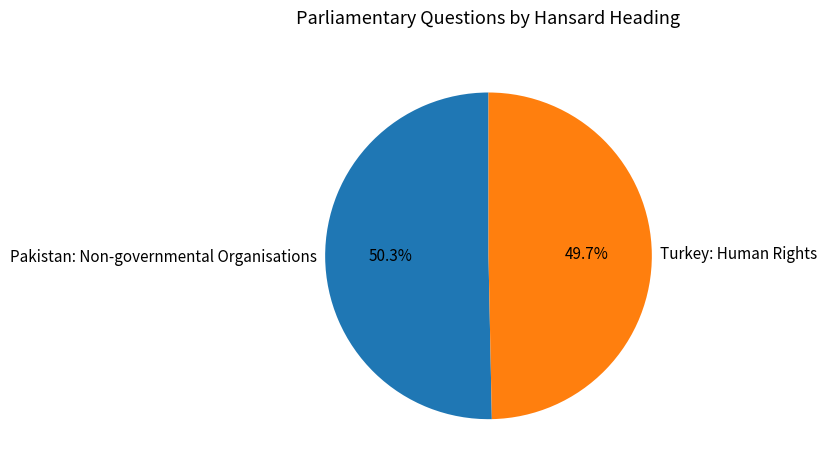

Which category has the biggest portion of the pie?

Pakistan: Non-governmental Organisations